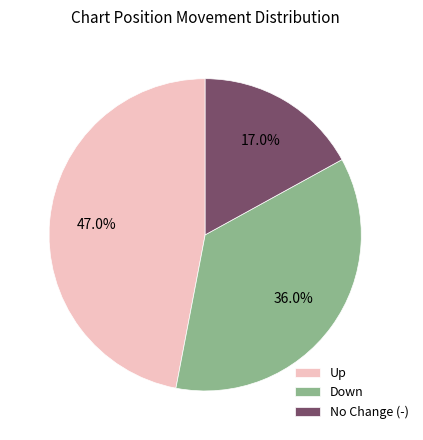

Approximately how many times larger is the value at Down compared to No Change (-)?

2.1